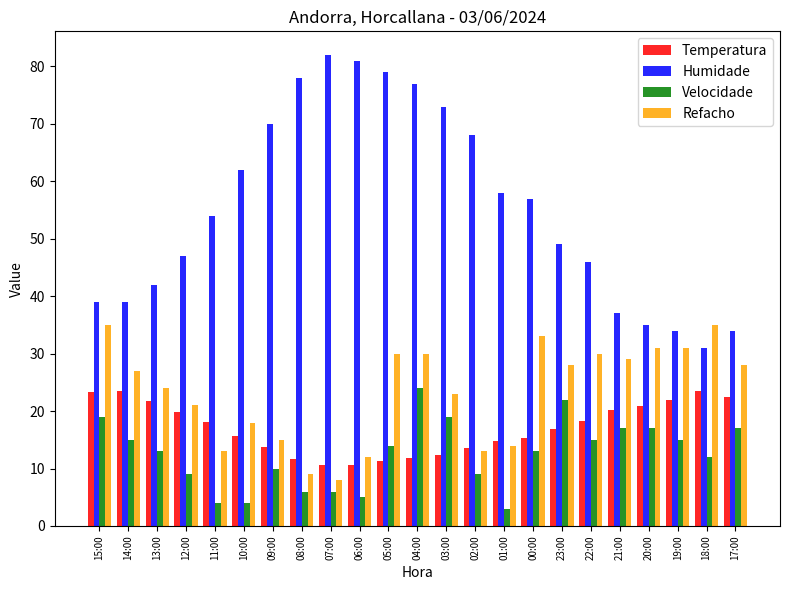

How many bars are there in total?

92